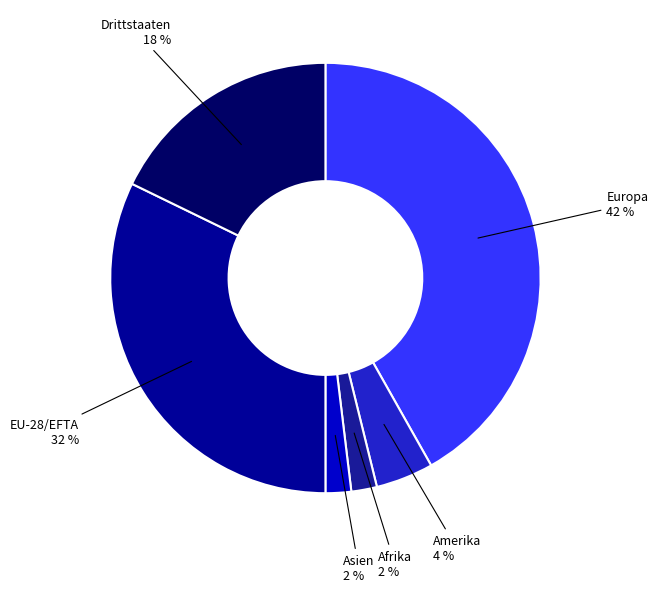

Does any single category account for the majority?

No